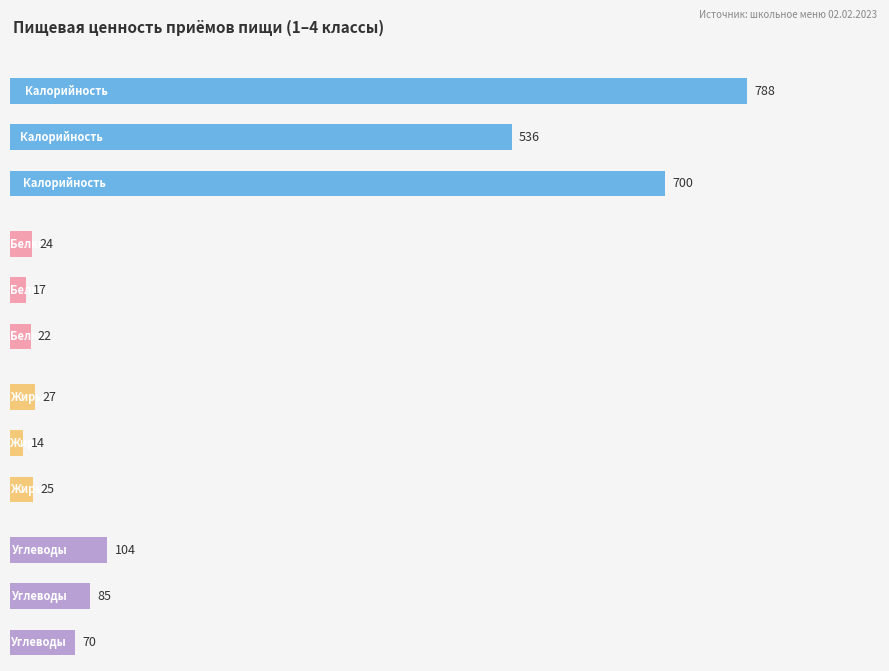

Is the value of Белки at 0 greater than the value of Углеводы at 1?

No